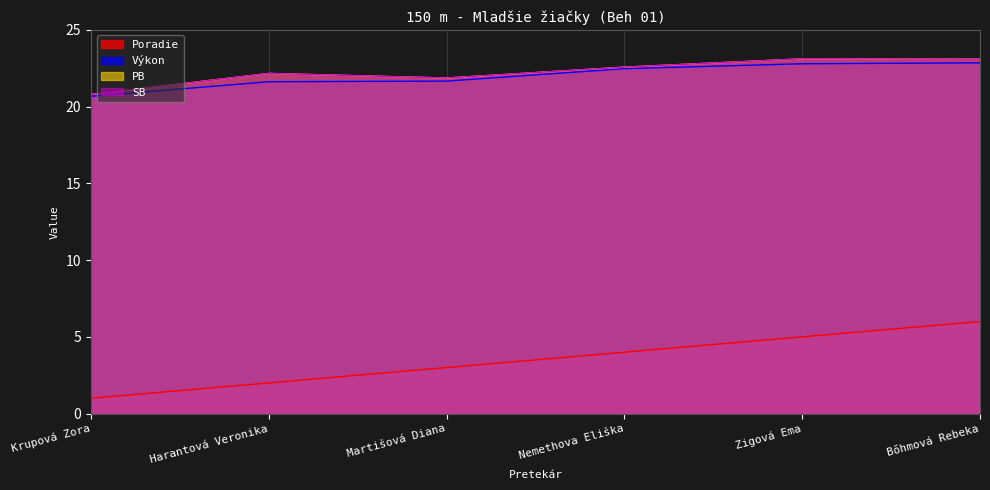

How many lines are shown in the chart?

4